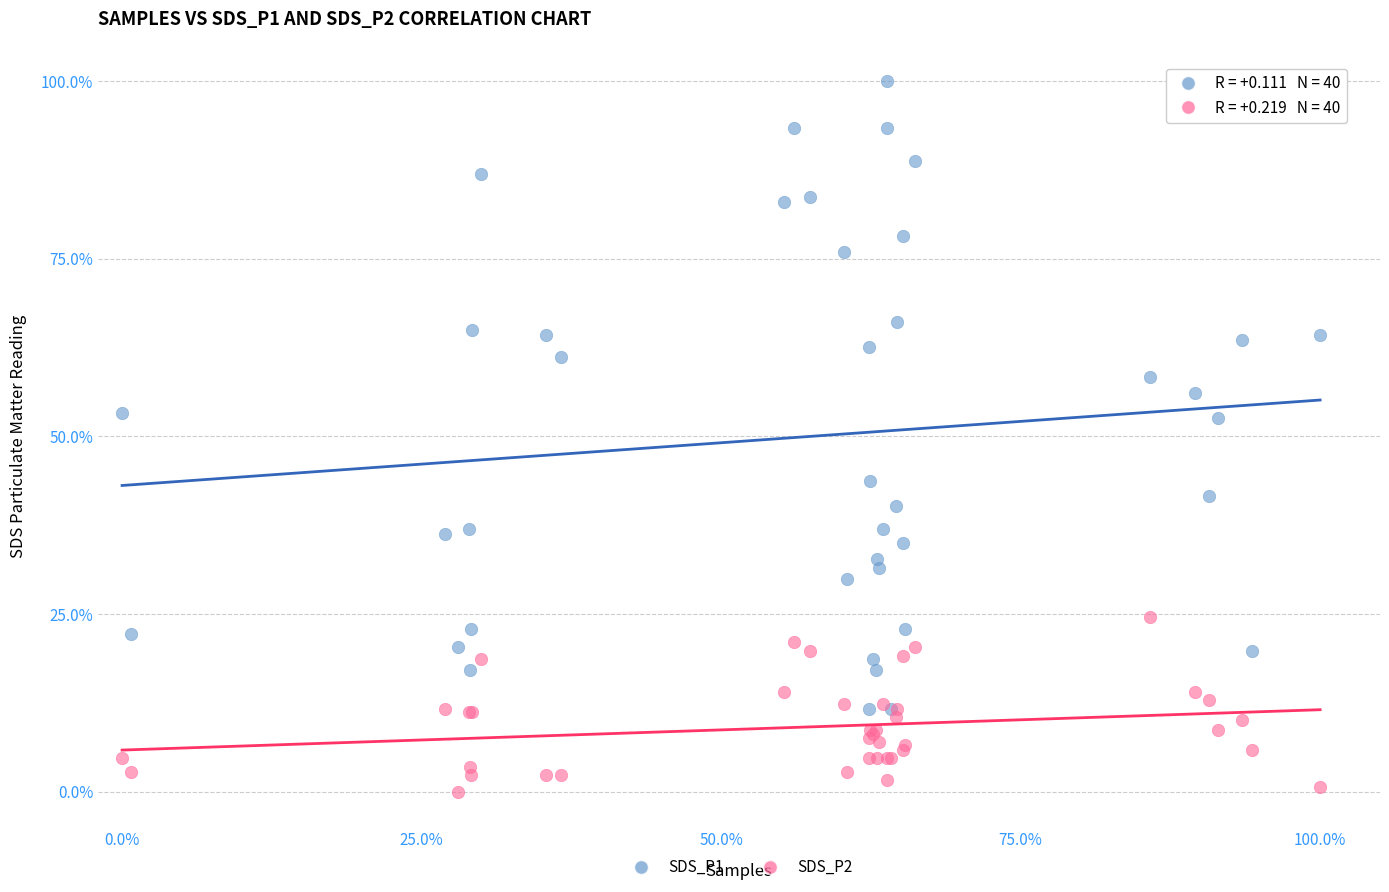

What are all the series names shown in the legend?

SDS_P1, SDS_P2